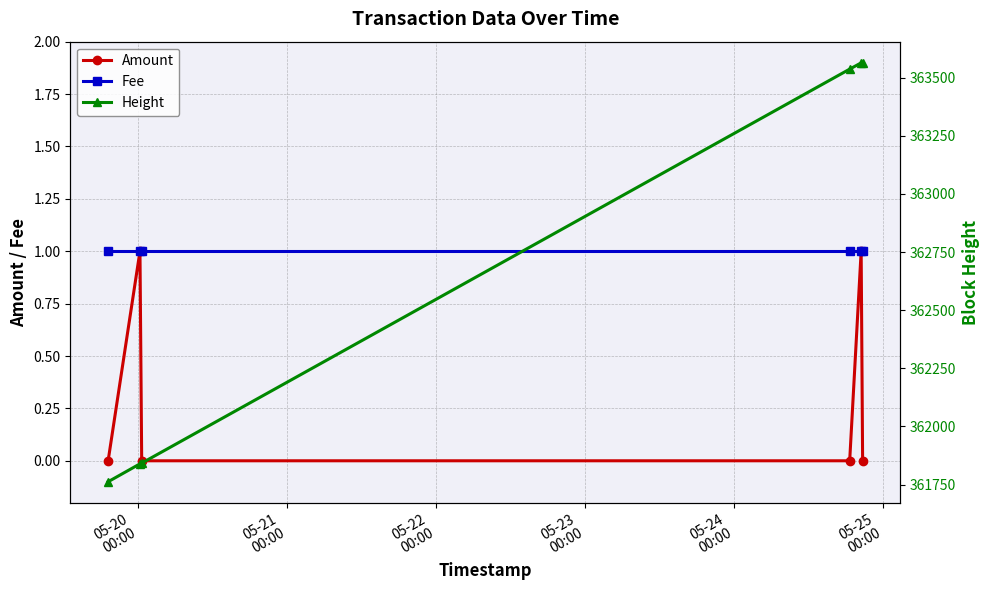

Does the chart display data point markers on the line(s)?

Yes